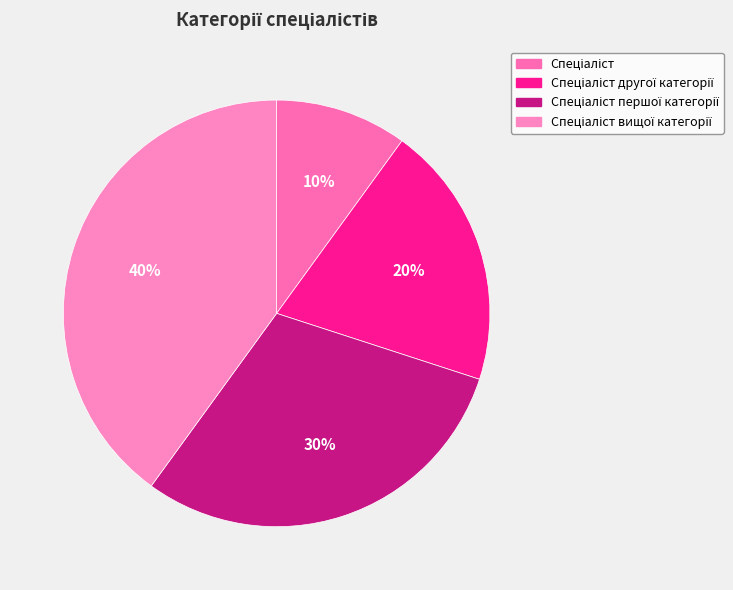

To the nearest percent, what percentage of the pie is Спеціаліст вищої категорії?

40%